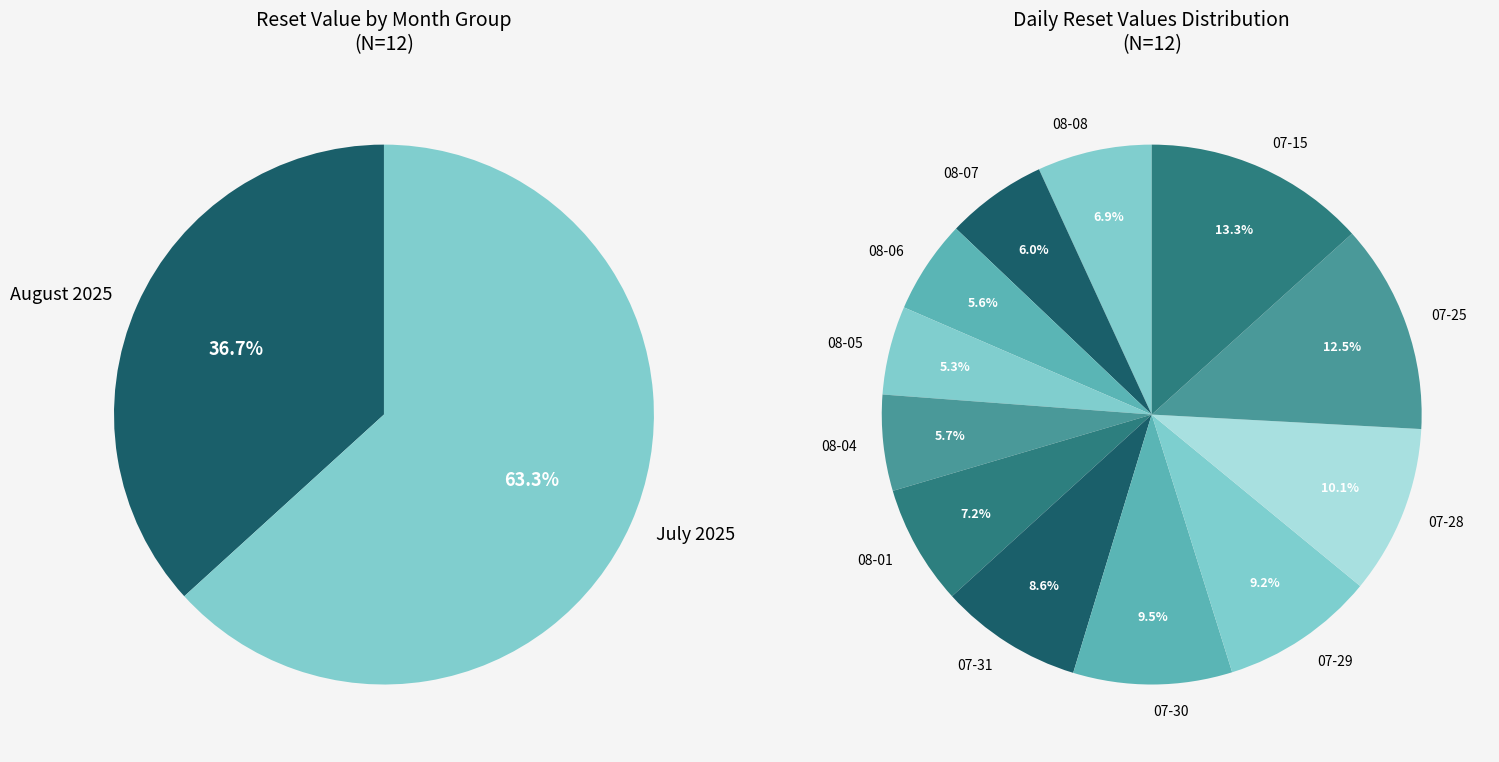

The 2025-07-28 slice represents 17% of the pie. True or false?

False